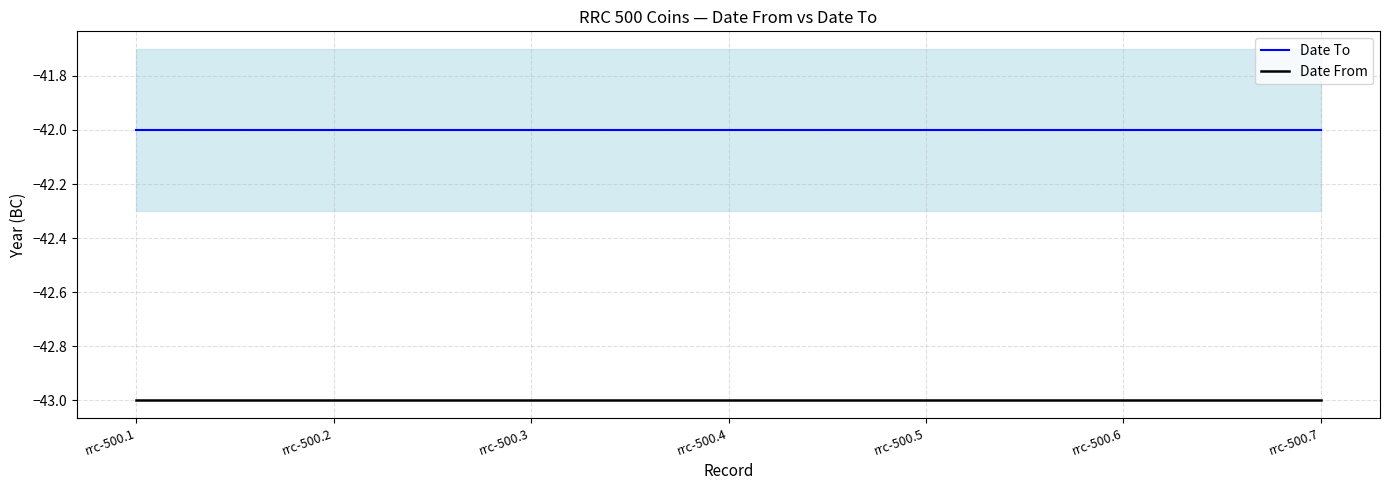

What is the maximum value shown in the chart?

-42